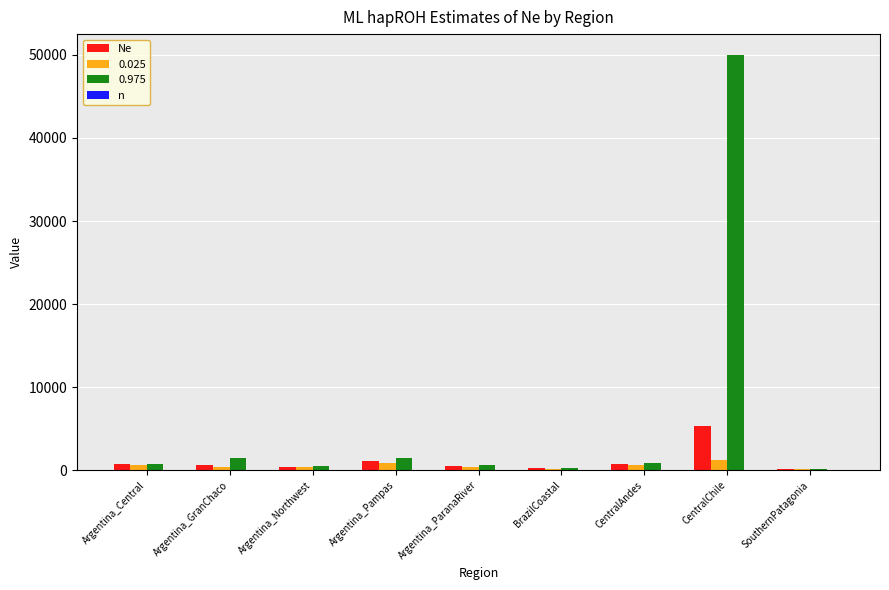

What is the greatest value displayed?

50000.0